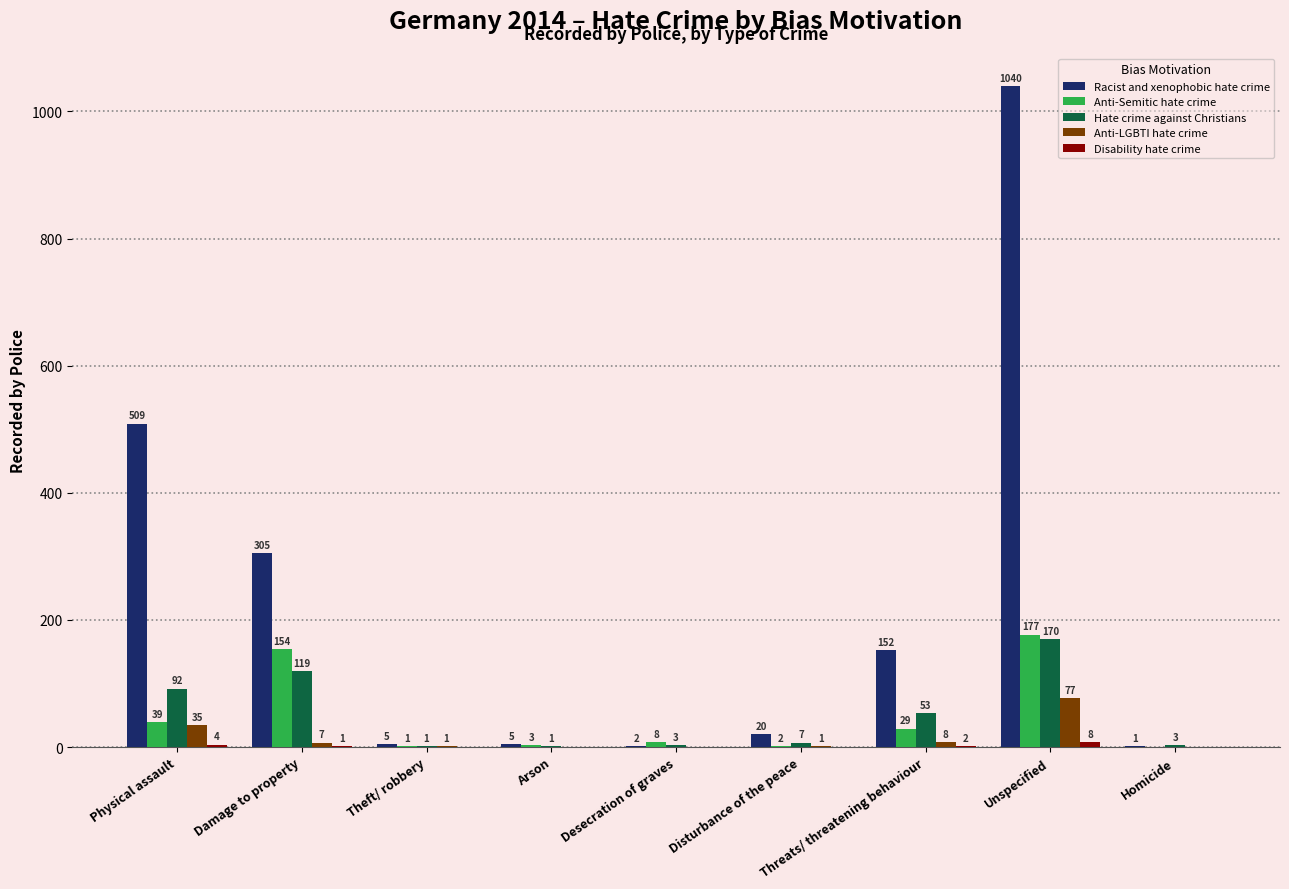

Which series changed the most between Arson and Threats/ threatening behaviour?

Racist and xenophobic hate crime